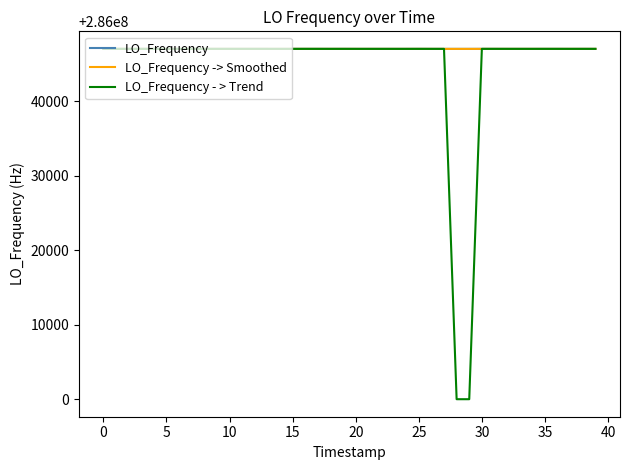

What is the lowest value of the LO_Frequency - > Trend series?

285999999.9